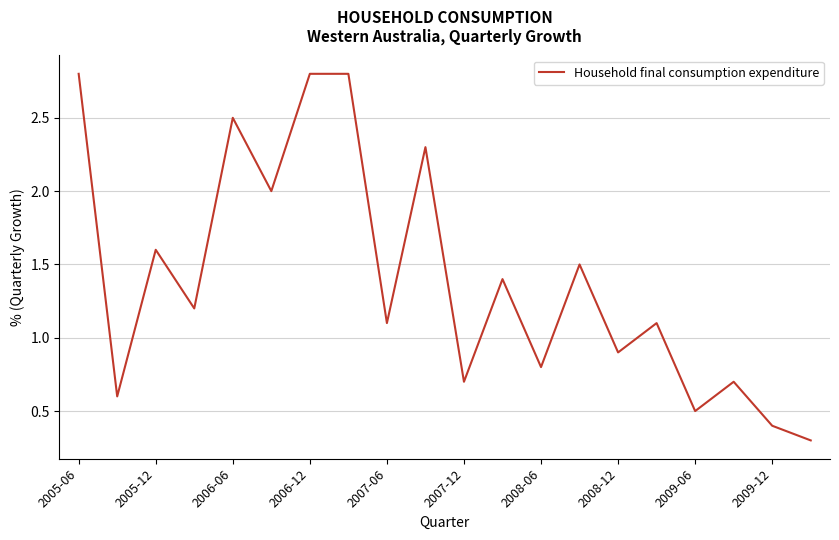

What is the maximum value shown in the chart?

2.8